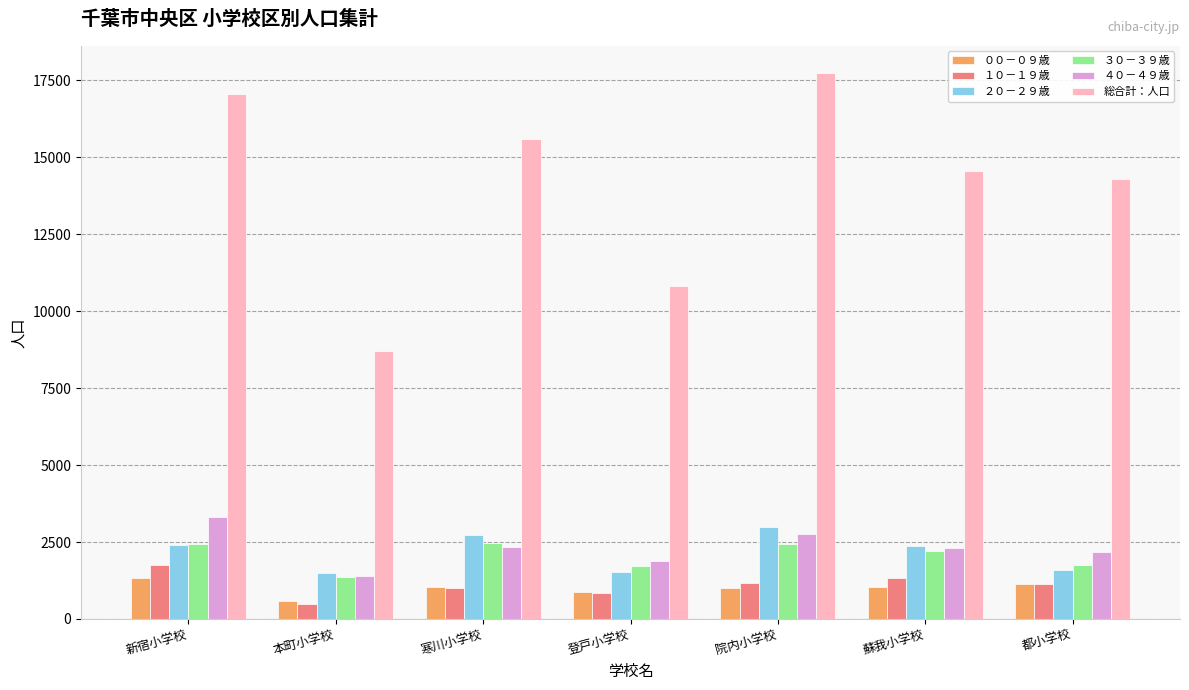

List the series in order of their peak value, highest first.

総合計：人口, ４０－４９歳, ２０－２９歳, ３０－３９歳, １０－１９歳, ００－０９歳